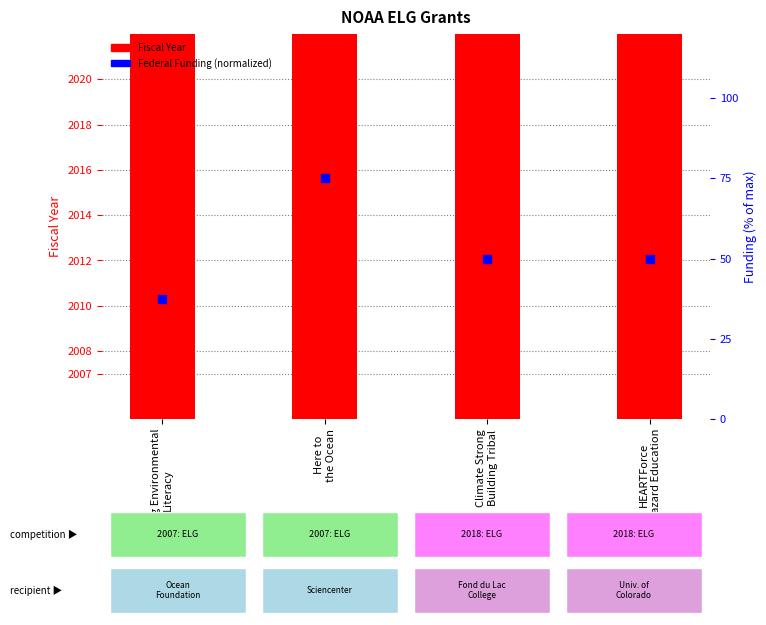

At how many categories does at least one series exceed 110?

4